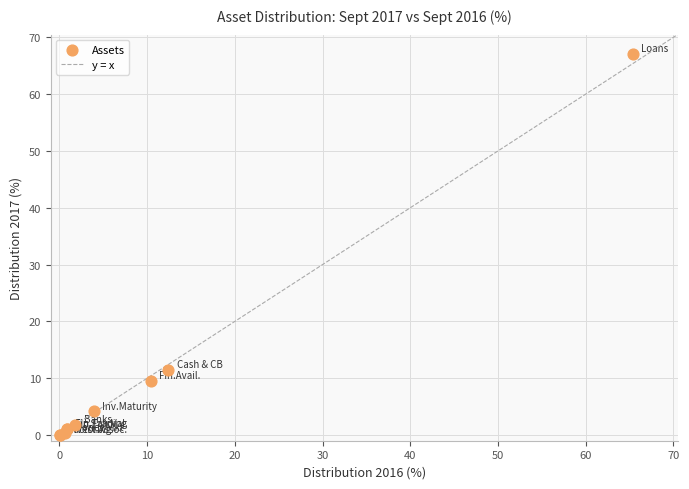

What Y value in the scatter plot is closest to 33?

11.5